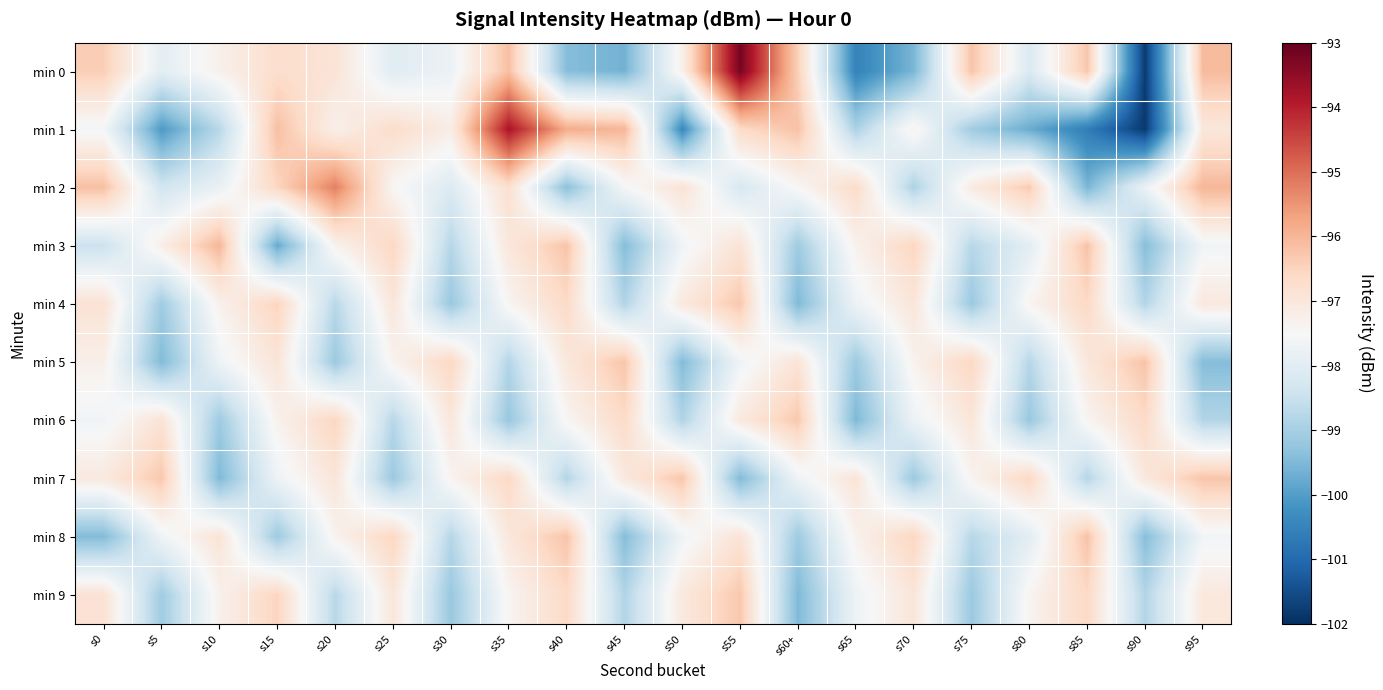

Reading right to left, what are all the values shown in this chart?

min 0: s95=-96.1	s90=-101.8	s85=-96.3	s80=-98.2	s75=-96.2	s70=-99.6	s65=-100.5	s60+=-96.4	s55=-93.2	s50=-97.3	s45=-99.6	s40=-99.4	s35=-96.2	s30=-97.8	s25=-98.0	s20=-96.9	s15=-96.7	s10=-97.3	s5=-98.0	s0=-96.4
min 1: s95=-97.0	s90=-101.8	s85=-100.6	s80=-99.7	s75=-99.1	s70=-97.3	s65=-98.9	s60+=-96.2	s55=-96.6	s50=-100.4	s45=-96.0	s40=-95.8	s35=-93.8	s30=-97.2	s25=-96.7	s20=-97.3	s15=-96.2	s10=-98.8	s5=-100.1	s0=-97.6
min 2: s95=-96.0	s90=-97.8	s85=-99.6	s80=-96.3	s75=-97.1	s70=-98.9	s65=-96.7	s60+=-97.5	s55=-98.2	s50=-96.9	s45=-97.6	s40=-99.3	s35=-96.8	s30=-98.1	s25=-97.5	s20=-95.2	s15=-96.5	s10=-97.8	s5=-98.3	s0=-96.2
min 3: s95=-97.6	s90=-99.4	s85=-96.2	s80=-98.0	s75=-98.8	s70=-96.5	s65=-97.3	s60+=-99.1	s55=-96.9	s50=-97.7	s45=-99.4	s40=-96.2	s35=-97.0	s30=-98.8	s25=-96.6	s20=-97.3	s15=-99.8	s10=-96.0	s5=-97.2	s0=-98.5
min 4: s95=-97.0	s90=-98.8	s85=-96.6	s80=-97.4	s75=-99.2	s70=-96.9	s65=-97.7	s60+=-99.5	s55=-96.3	s50=-97.1	s45=-98.8	s40=-96.6	s35=-97.4	s30=-99.2	s25=-97.0	s20=-98.7	s15=-96.5	s10=-97.3	s5=-99.1	s0=-96.9
min 5: s95=-99.4	s90=-96.2	s85=-97.0	s80=-98.8	s75=-96.6	s70=-97.3	s65=-99.1	s60+=-96.9	s55=-97.7	s50=-99.5	s45=-96.2	s40=-97.0	s35=-98.8	s30=-96.6	s25=-97.4	s20=-99.1	s15=-96.9	s10=-97.7	s5=-99.5	s0=-97.3
min 6: s95=-98.8	s90=-96.6	s85=-97.4	s80=-99.2	s75=-97.0	s70=-97.7	s65=-99.5	s60+=-96.3	s55=-97.1	s50=-98.9	s45=-96.6	s40=-97.4	s35=-99.2	s30=-97.0	s25=-98.8	s20=-96.5	s15=-97.3	s10=-99.1	s5=-96.9	s0=-97.7
min 7: s95=-96.2	s90=-97.0	s85=-98.8	s80=-96.6	s75=-97.4	s70=-99.1	s65=-96.9	s60+=-97.7	s55=-99.5	s50=-96.3	s45=-97.0	s40=-98.8	s35=-96.6	s30=-97.4	s25=-99.2	s20=-96.9	s15=-97.7	s10=-99.5	s5=-96.3	s0=-97.1
min 8: s95=-97.6	s90=-99.4	s85=-96.2	s80=-98.0	s75=-98.8	s70=-96.5	s65=-97.3	s60+=-99.1	s55=-96.9	s50=-97.7	s45=-99.4	s40=-96.2	s35=-97.0	s30=-98.8	s25=-96.6	s20=-97.3	s15=-99.1	s10=-96.9	s5=-97.7	s0=-99.5
min 9: s95=-97.0	s90=-98.8	s85=-96.6	s80=-97.4	s75=-99.2	s70=-96.9	s65=-97.7	s60+=-99.5	s55=-96.3	s50=-97.1	s45=-98.8	s40=-96.6	s35=-97.4	s30=-99.2	s25=-97.0	s20=-98.7	s15=-96.5	s10=-97.3	s5=-99.1	s0=-96.9